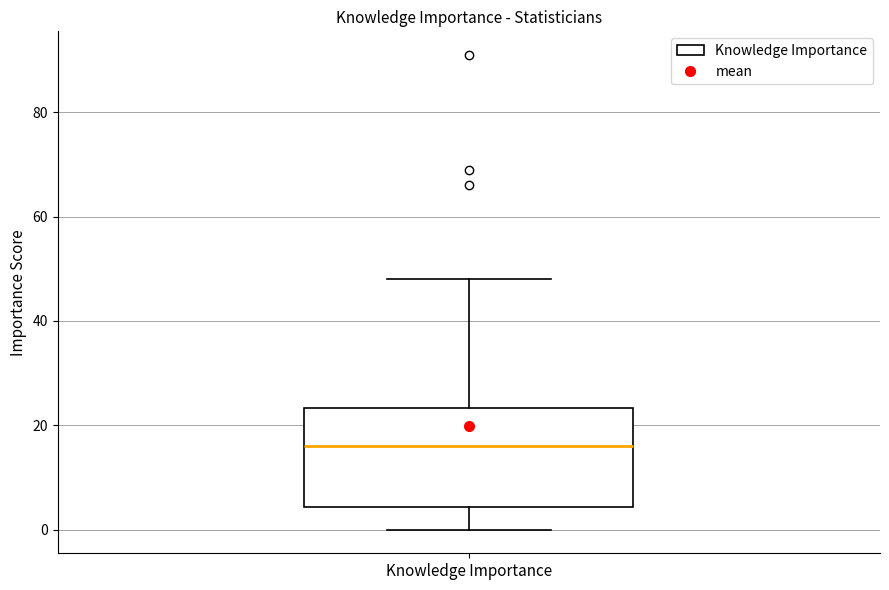

Where is the upper edge of the box for Knowledge Importance on the y-axis? The values are not printed on the chart, so give them approximately, as read against the axis.

24